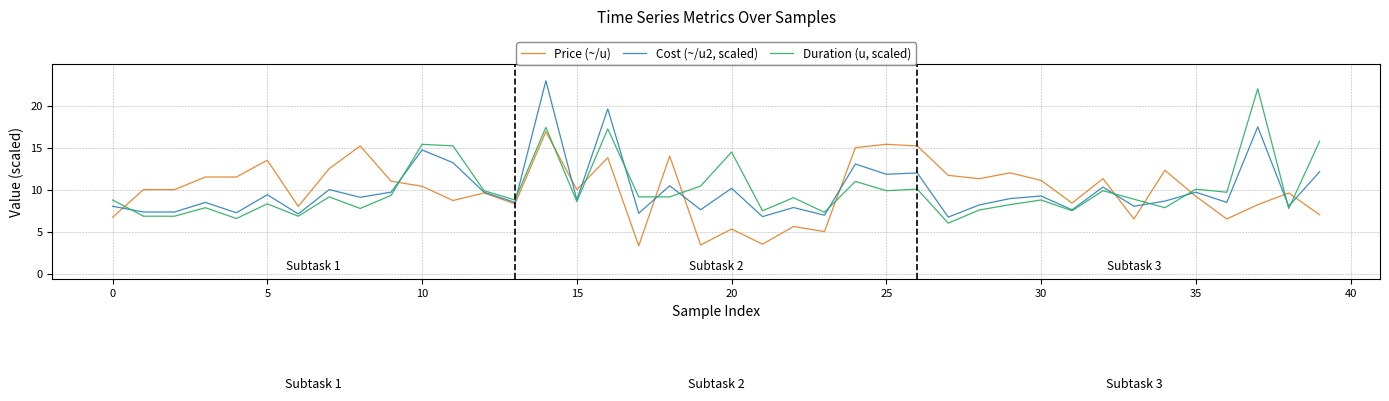

What is the difference between the second highest and minimum values in the Duration (u, scaled) series?

11.4